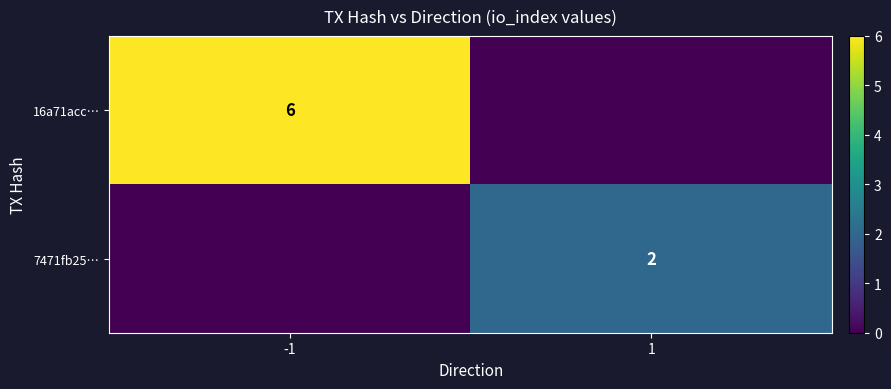

The 16a71acc… series shows 10 at -1. True or false?

False